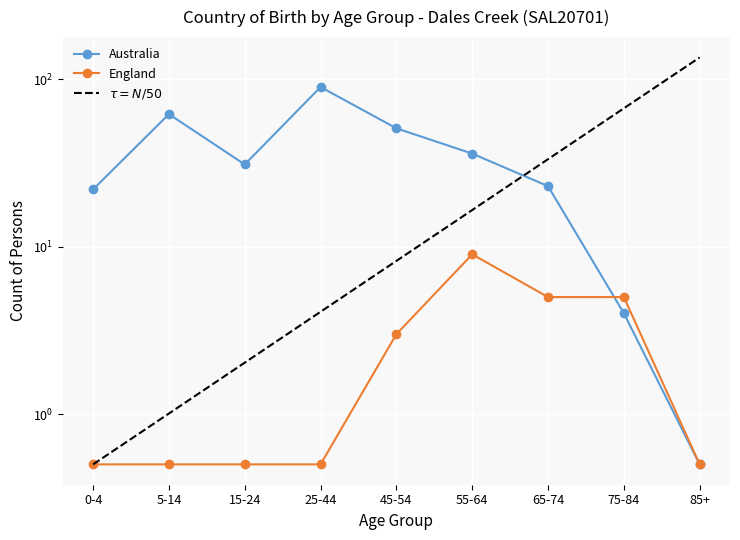

Count the number of data series in this chart.

2